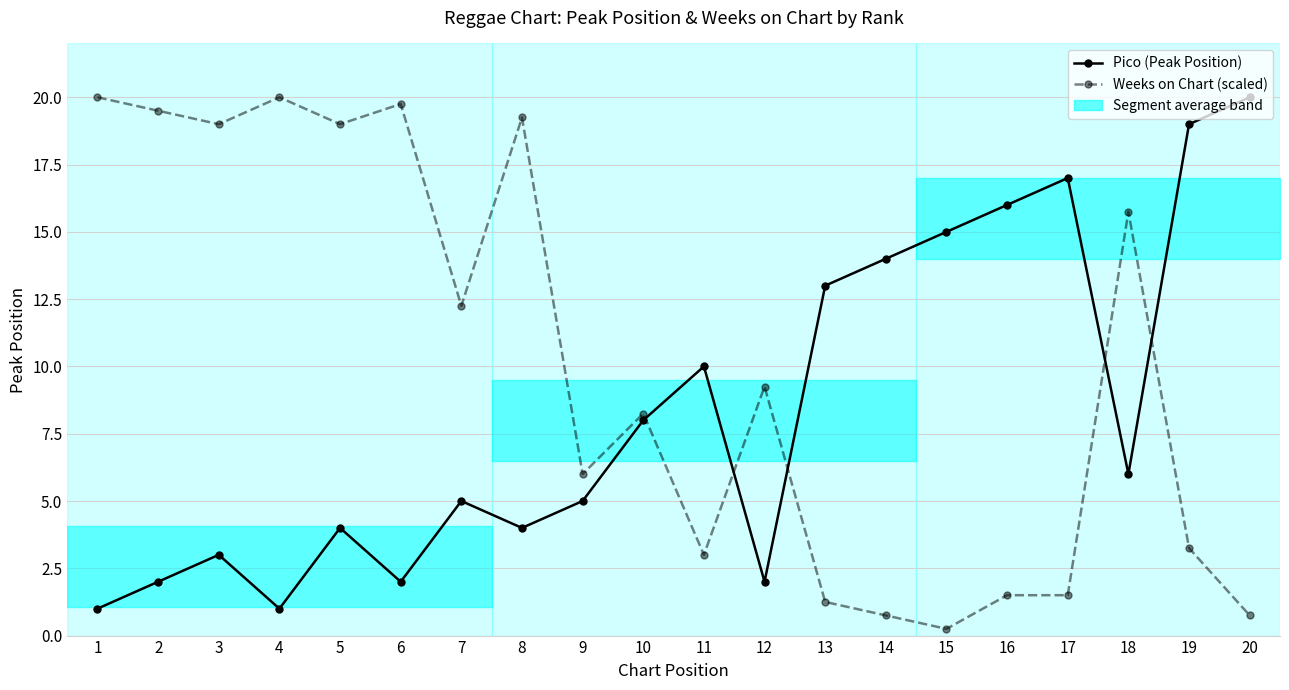

Between 18 and 3, which is larger?

18